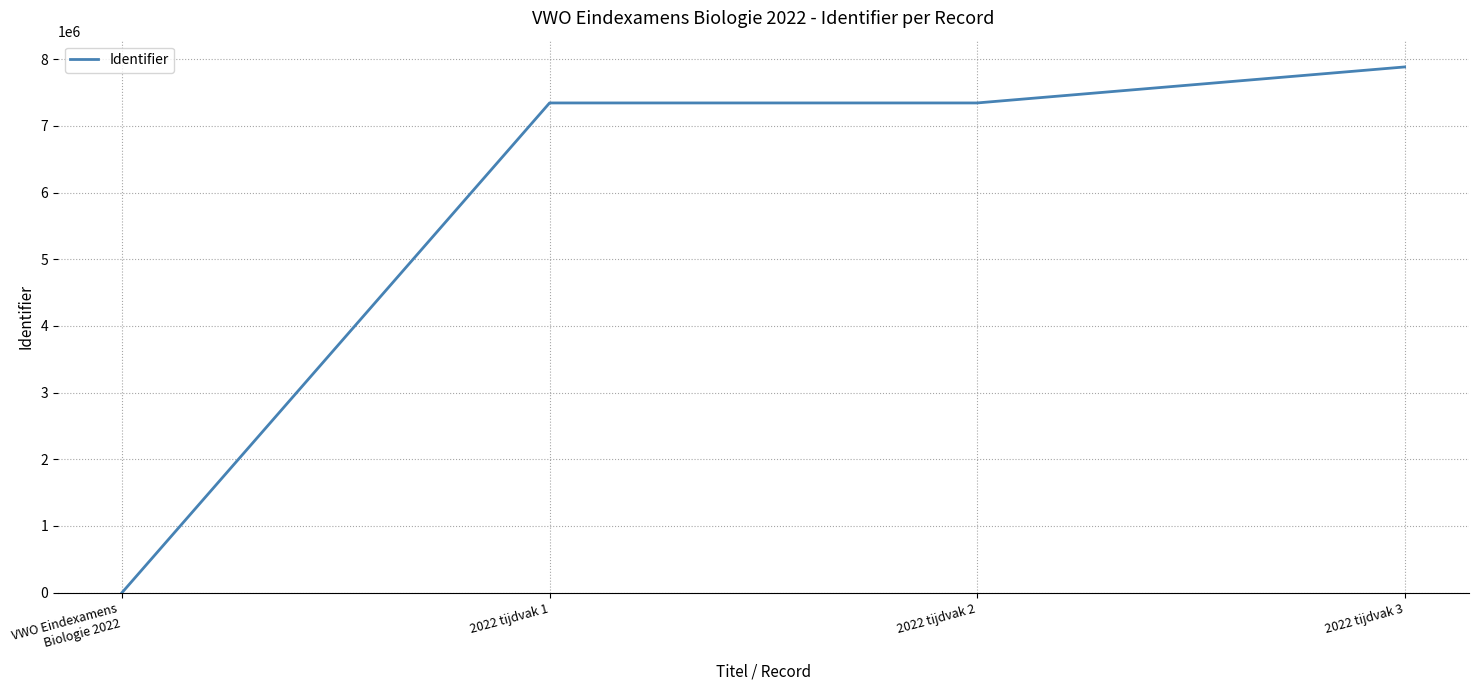

Is it true that the value at 2022 tijdvak 2 is 7343119?

True